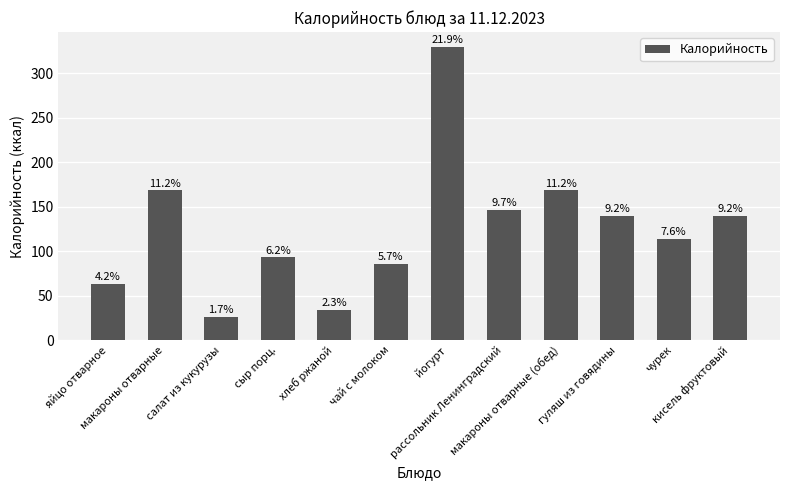

What position from the right is кисель фруктовый?

1